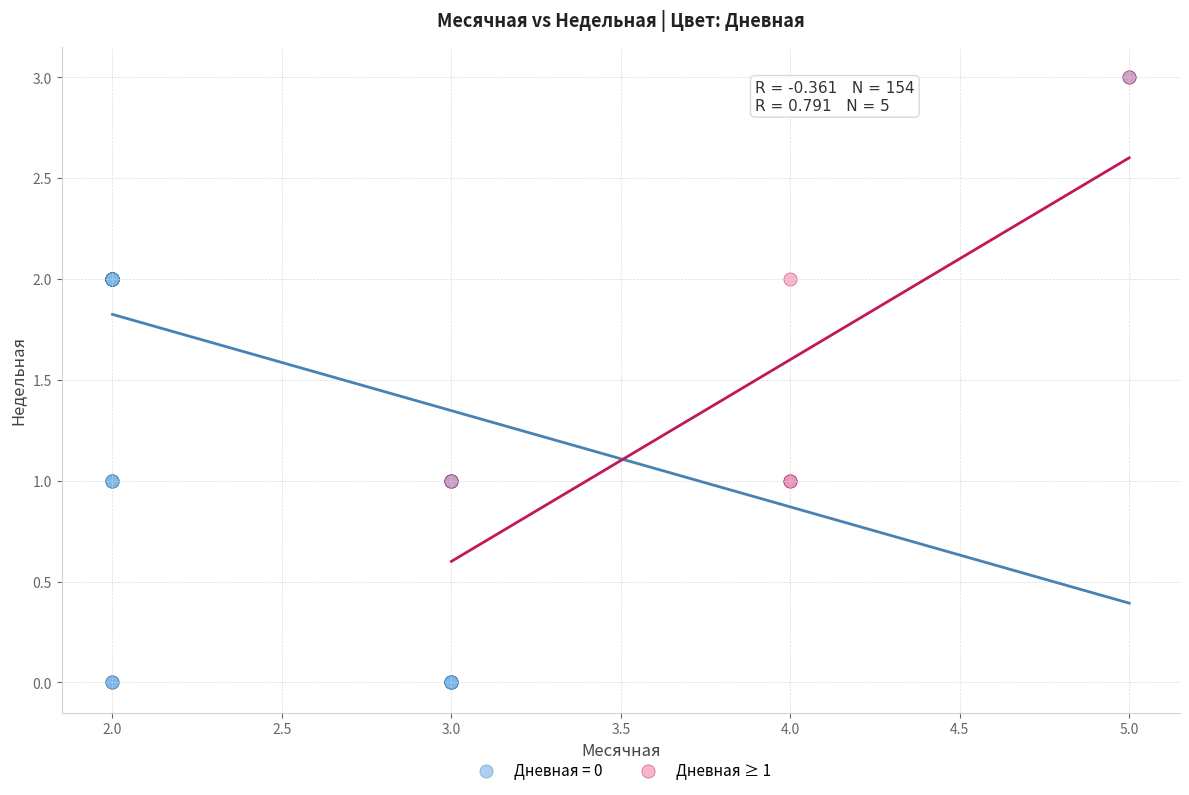

Which series reaches the minimum Y coordinate?

Дневная = 0